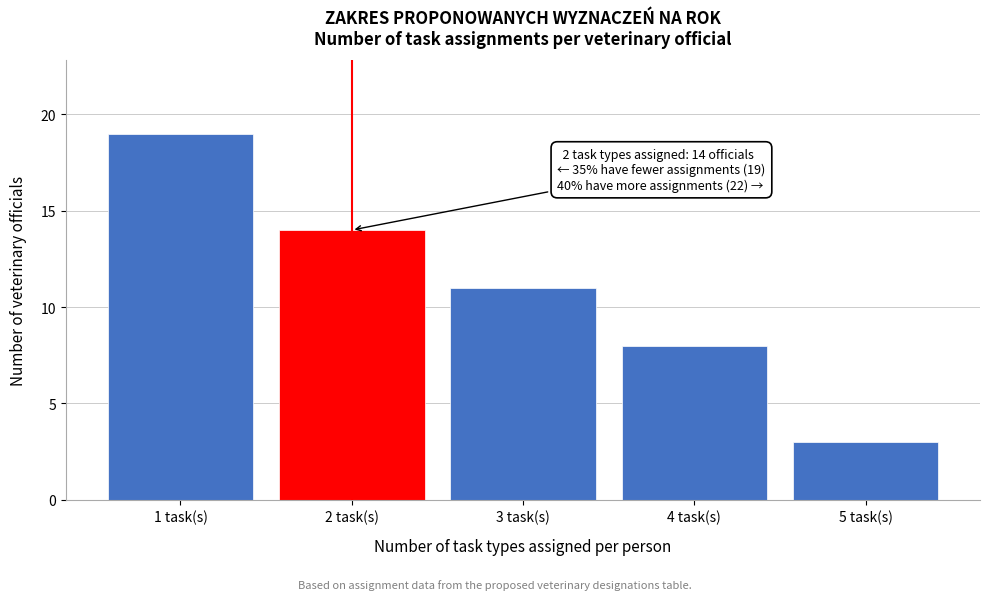

Reading left to right, what are all the values shown in this chart?

1 task(s)=19	2 task(s)=14	3 task(s)=11	4 task(s)=8	5 task(s)=3